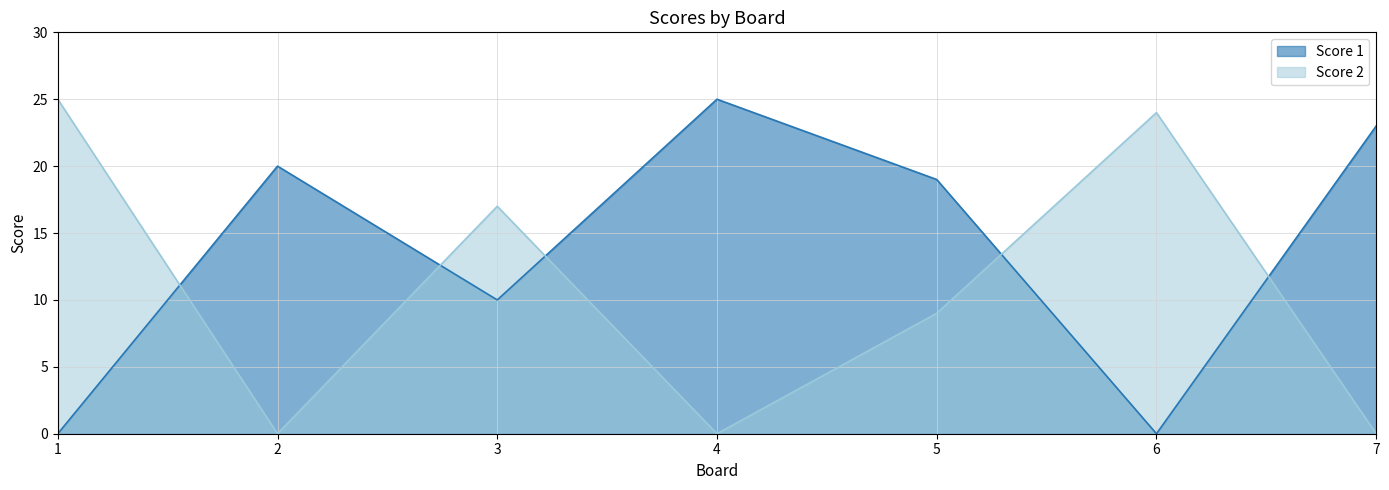

What is the maximum value for Score 2?

25